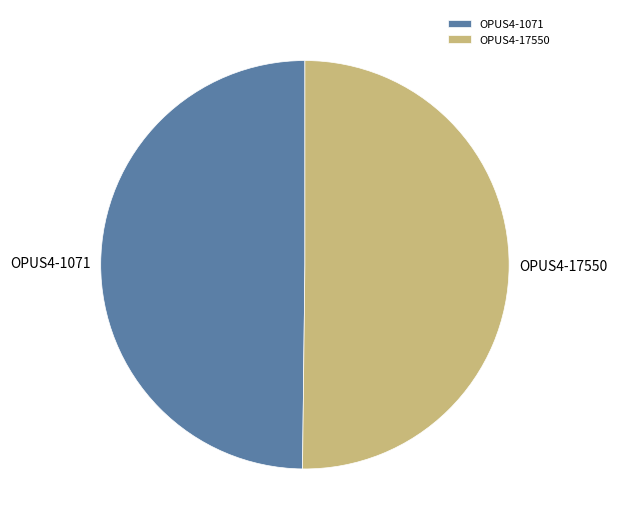

True or false: OPUS4-1071 accounts for 64% of the total.

False